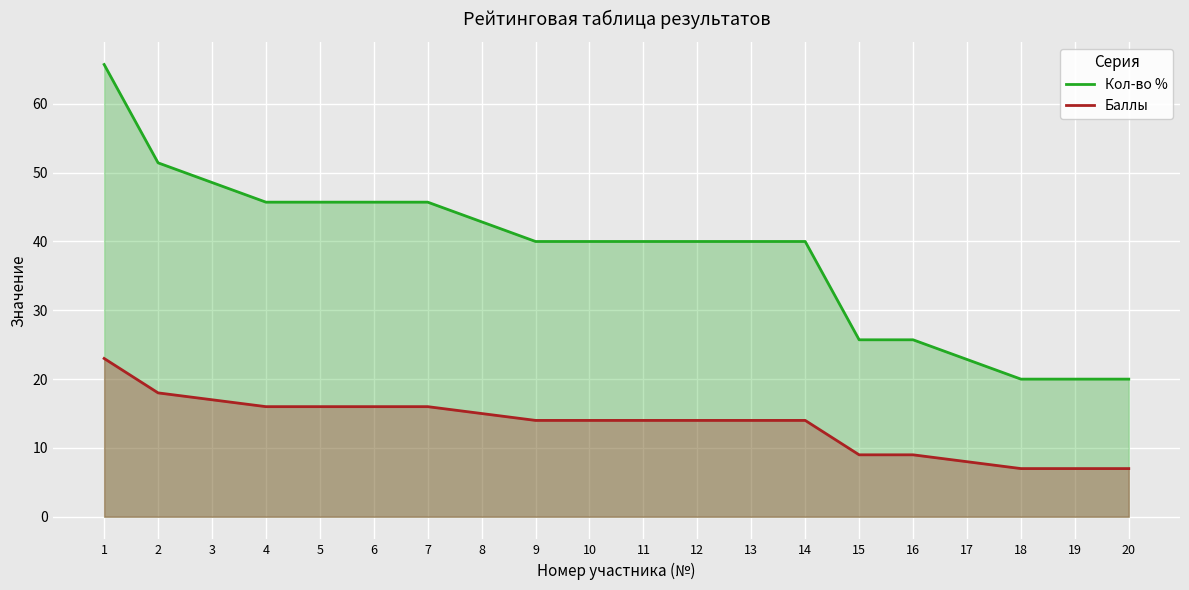

What is the lowest value of the Кол-во % series?

20.0